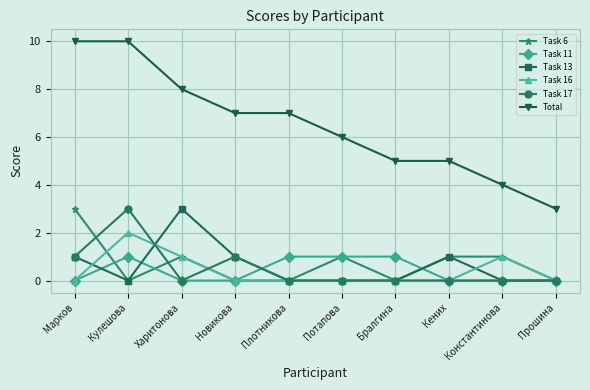

What is the label of the 7th point from the right?

Новикова